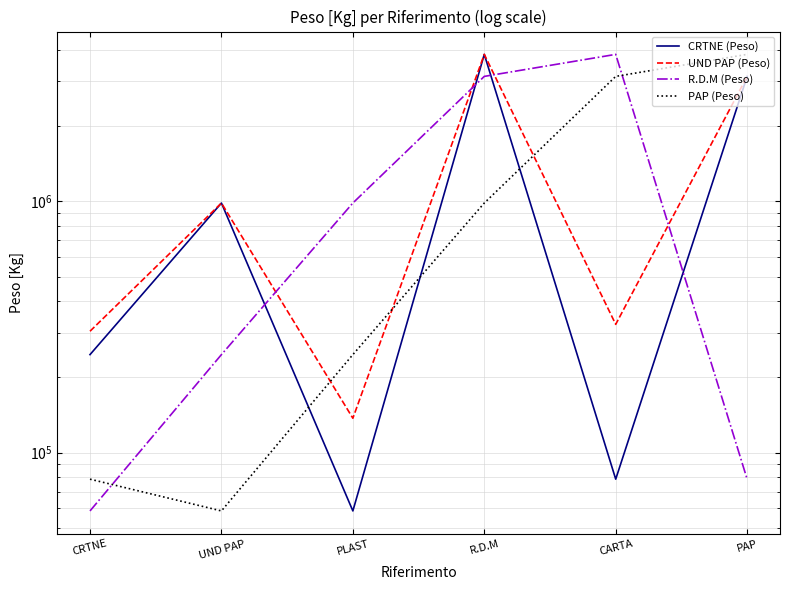

Which label corresponds to the smallest value in the chart?

PLAST